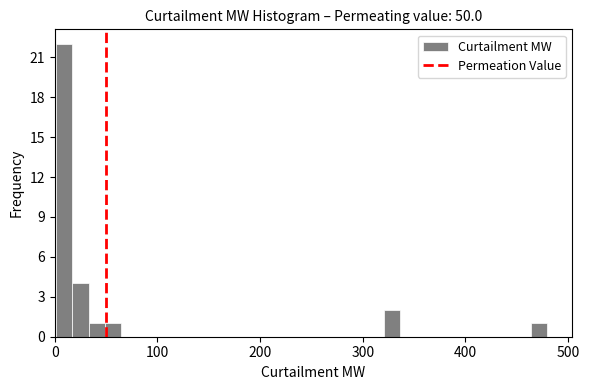

Read against the x-axis, roughly where is the centre of the tallest bar?

10